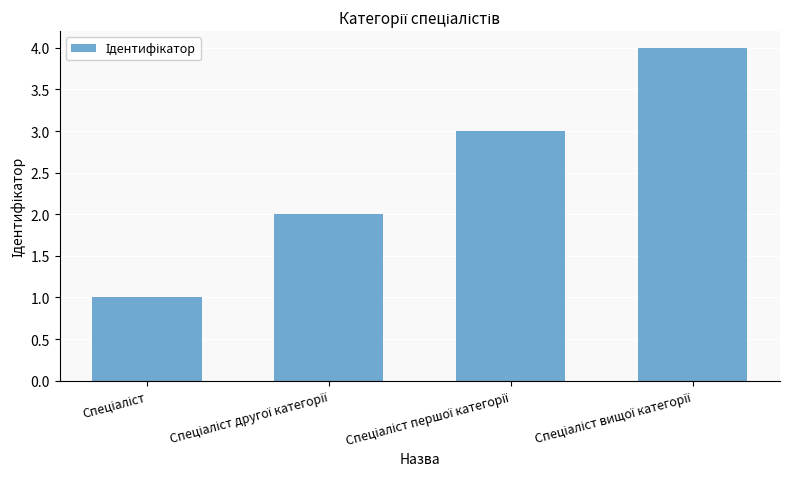

What is the greatest value displayed?

4